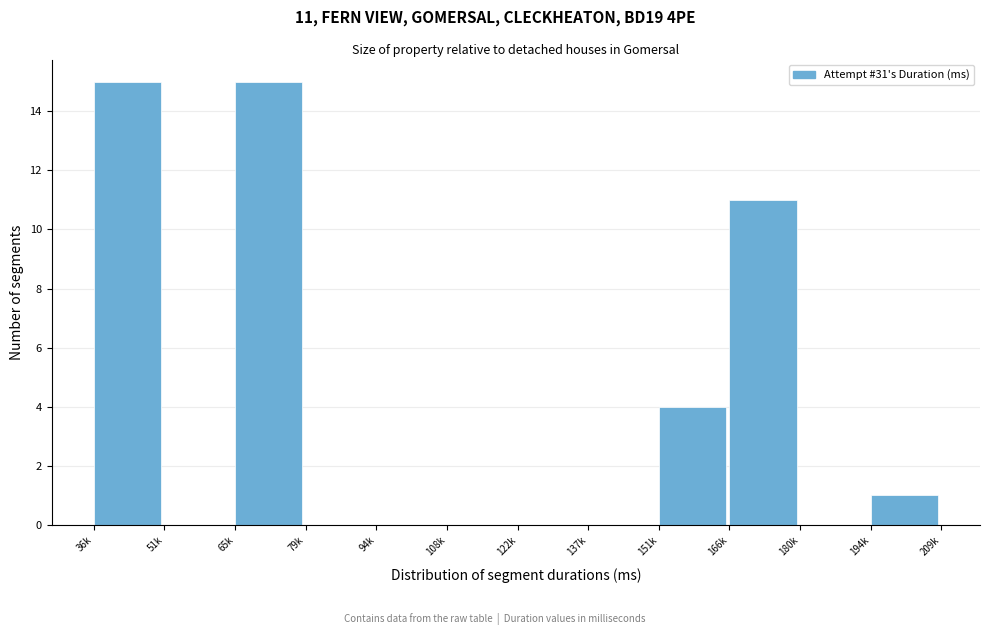

Reading left to right, extract all data points from this chart.

36k=15	51k=0	65k=15	79k=0	94k=0	108k=0	122k=0	137k=0	151k=4	166k=11	180k=0	194k=1